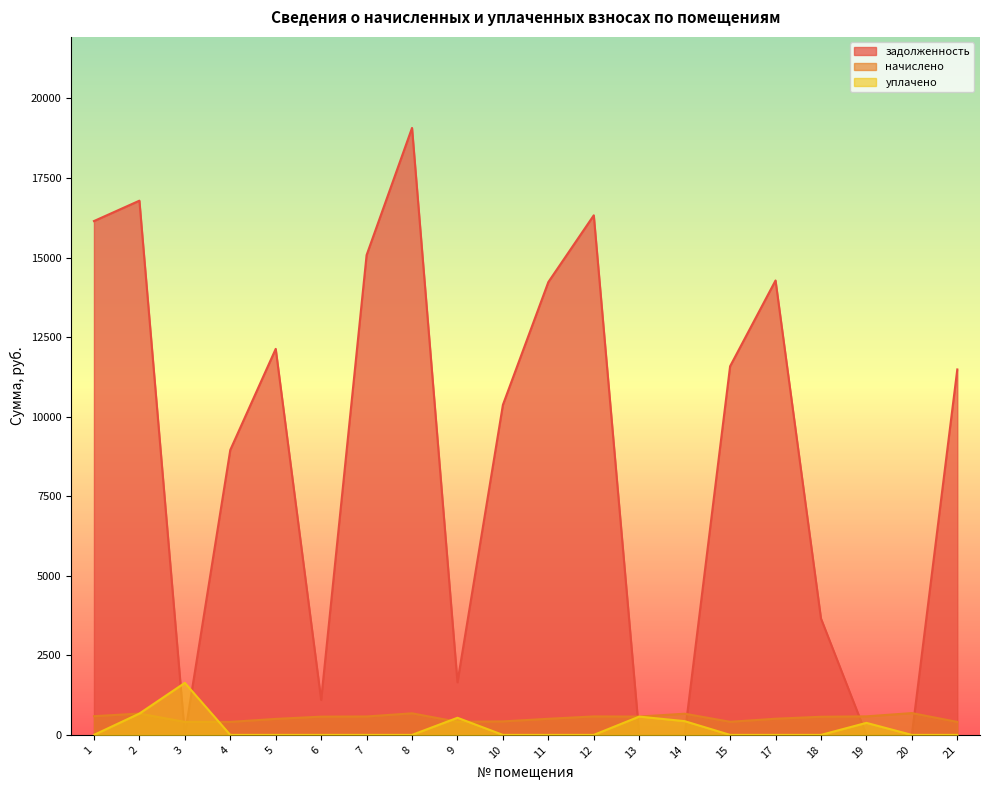

Reading left to right, transcribe all the data shown in this chart.

задолженность: 16147.5	16788.1	0.0	8954.4	12130.7	1098.5	15077.8	19074.1	1654.2	10371.9	14230.7	16327.9	0.0	0.1	11584.3	14280.5	3658.2	0.1	0.7	11484.4
начислено: 587.9	671.3	408.5	408.5	502.6	573.7	579.0	678.4	412.0	424.5	506.2	580.7	575.4	666.0	412.0	507.9	570.1	582.5	685.5	408.5
уплачено: 0.0	671.0	1635.0	0.0	0.0	0.0	0.0	0.0	538.0	0.0	0.0	0.0	575.0	432.3	0.0	0.0	0.0	378.1	0.0	0.0